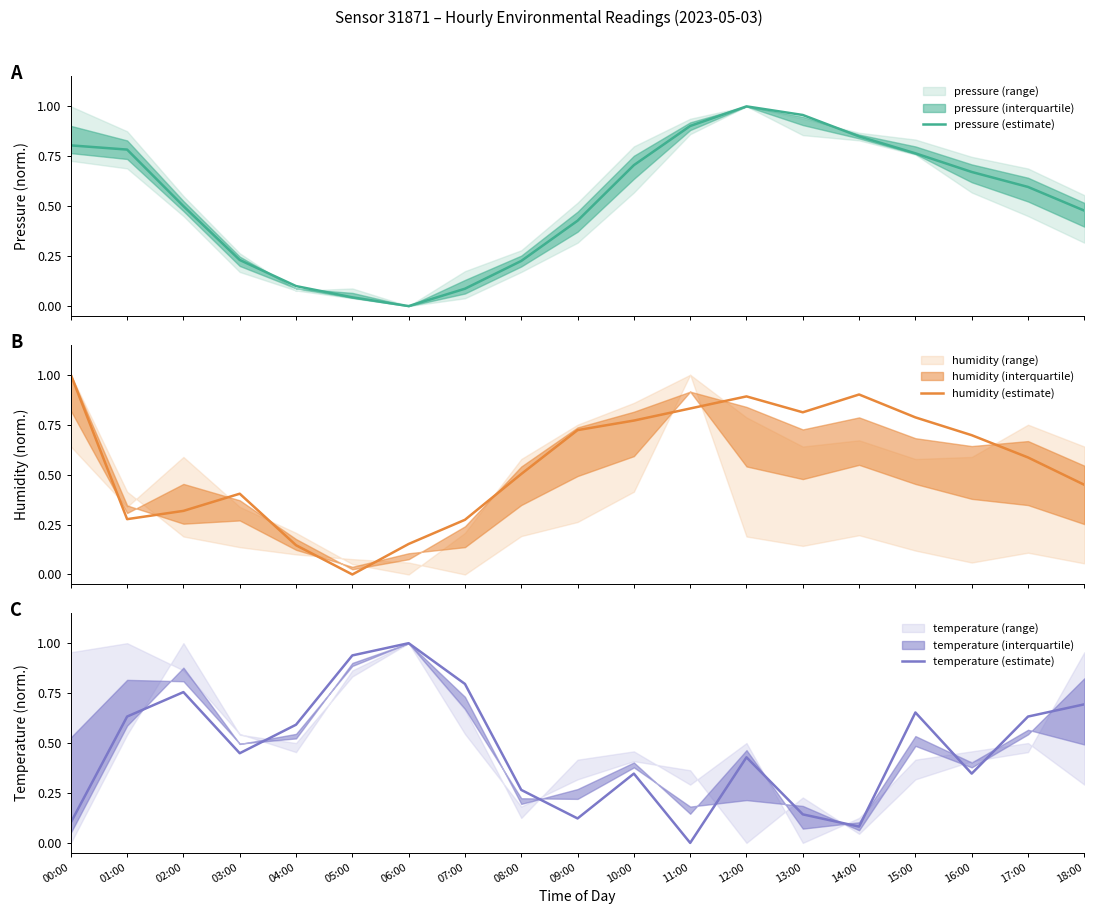

What is the total value across all series at 05:00?

1.0